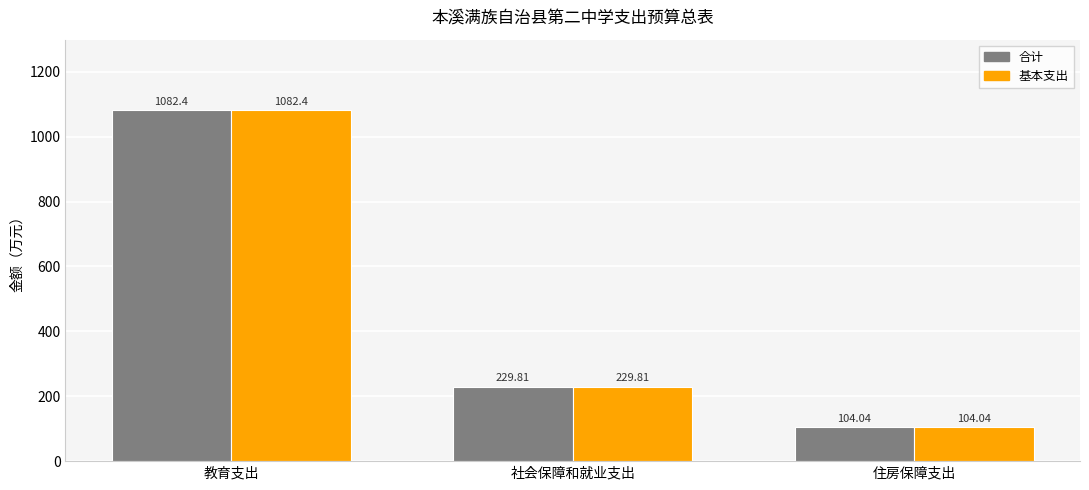

The 合计 series shows 1082.4 at 教育支出. True or false?

True